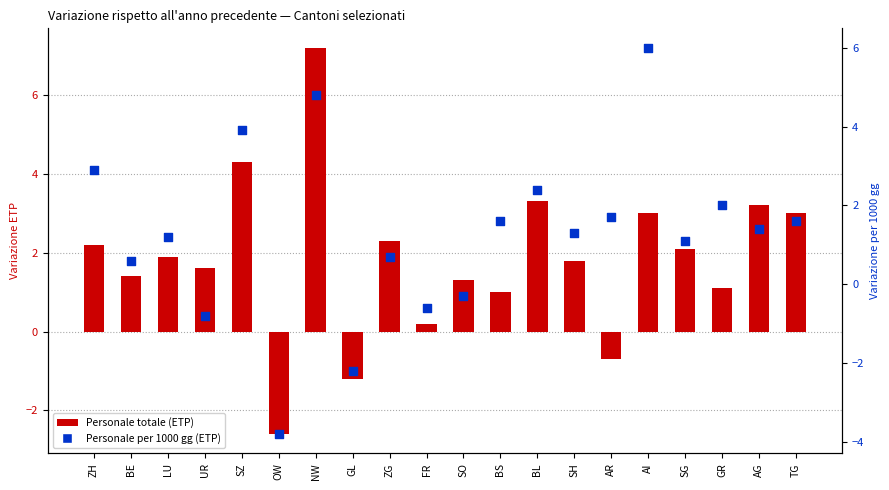

Which series has the largest total across all categories?

Personale totale (ETP)